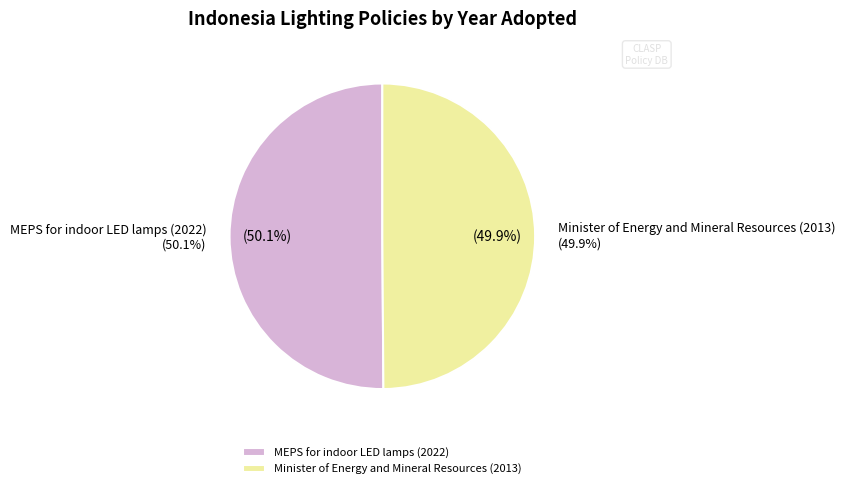

True or false: Minister of Energy and Mineral Resources (2013) accounts for 44% of the total.

False